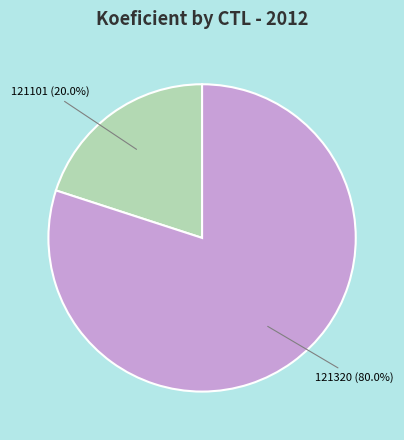

How much of the chart is everything except 121101?

80.0%